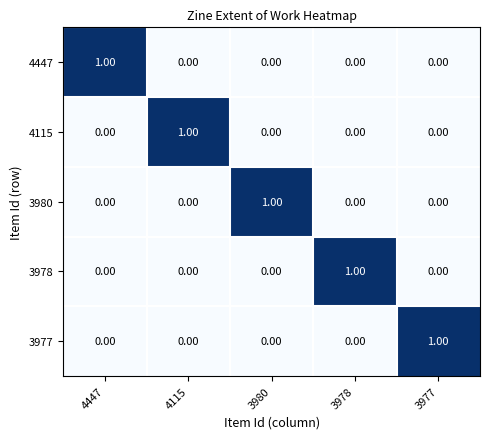

How many distinct data groups are displayed?

5